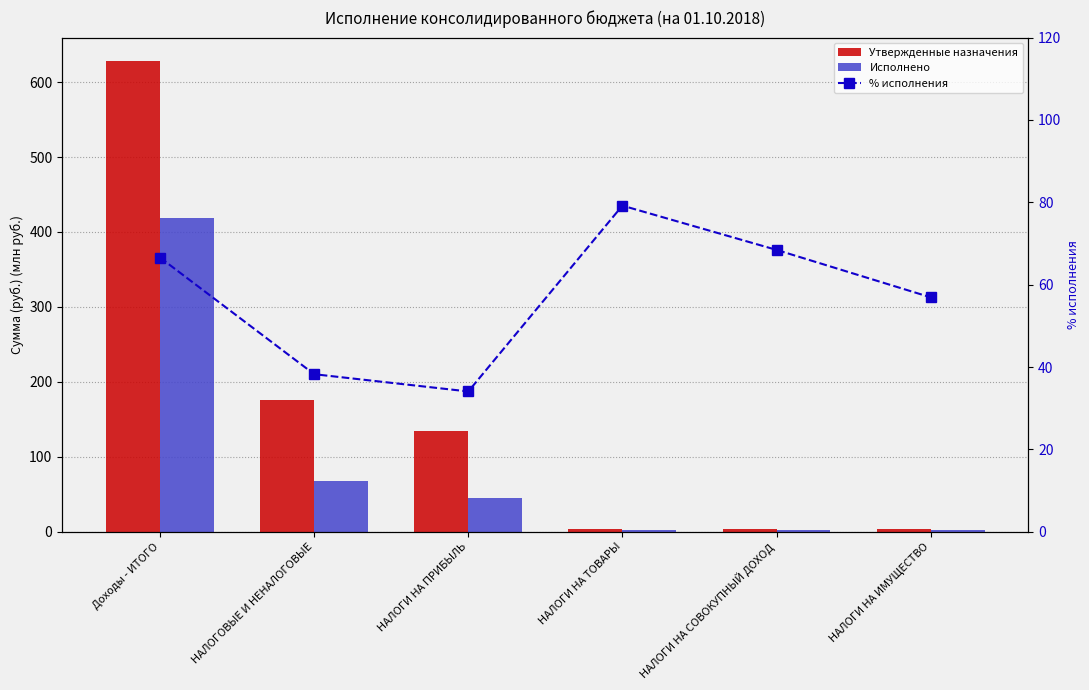

What is the sum of all Исполнено values?

537.9